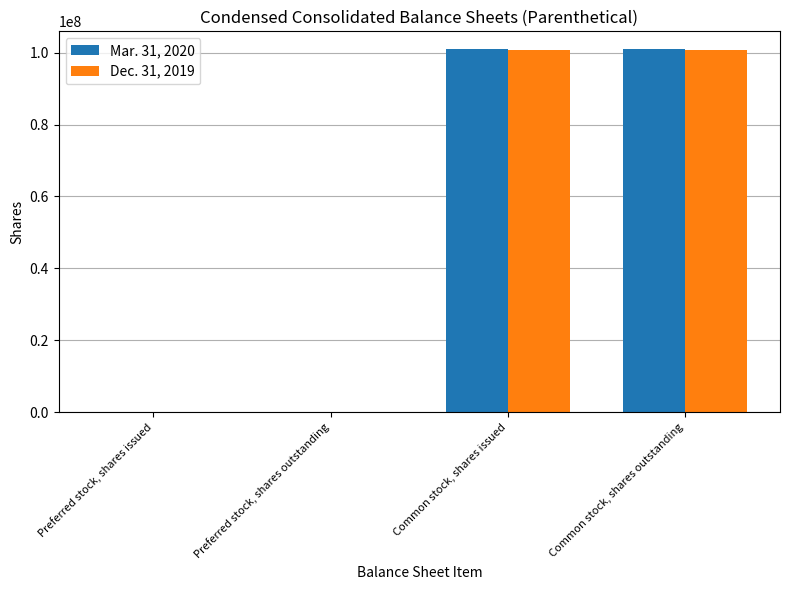

How many data points does each series have?

4